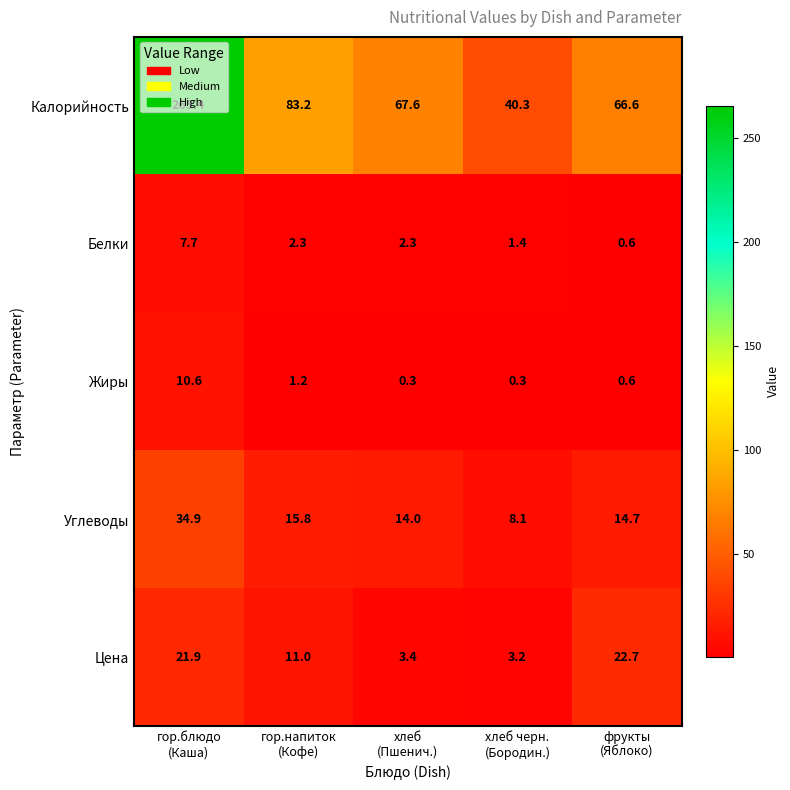

Rank the series by their maximum value, from highest to lowest.

Калорийность, Углеводы, Цена, Жиры, Белки